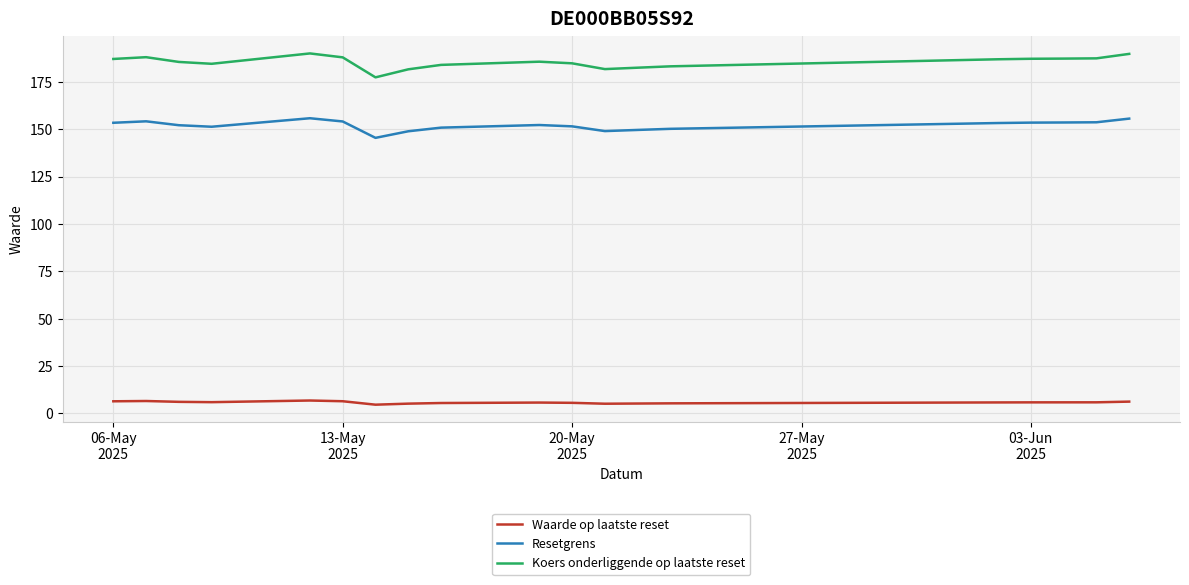

What is the average value of the Resetgrens series?

152.1